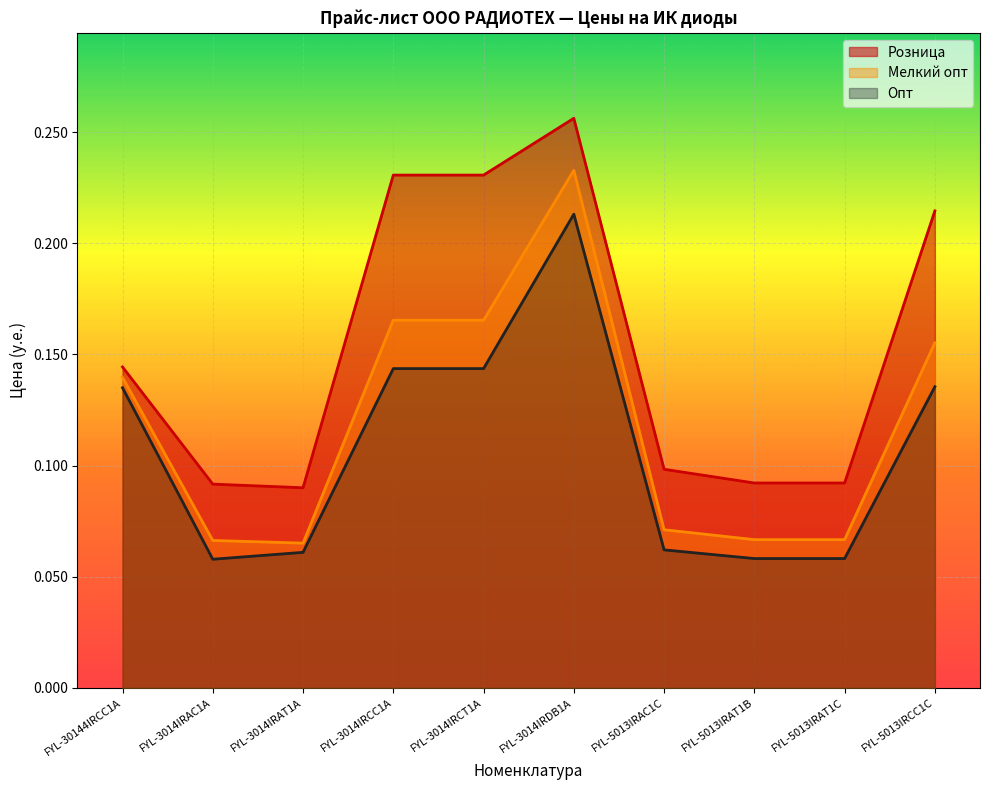

Where is Опт nearest to the value 0?

FYL-3014IRAC1A